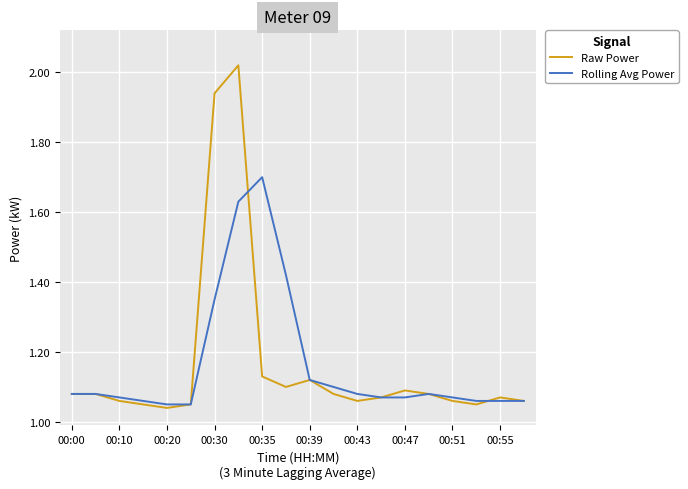

What is the highest value of the Rolling Avg Power series?

1.7